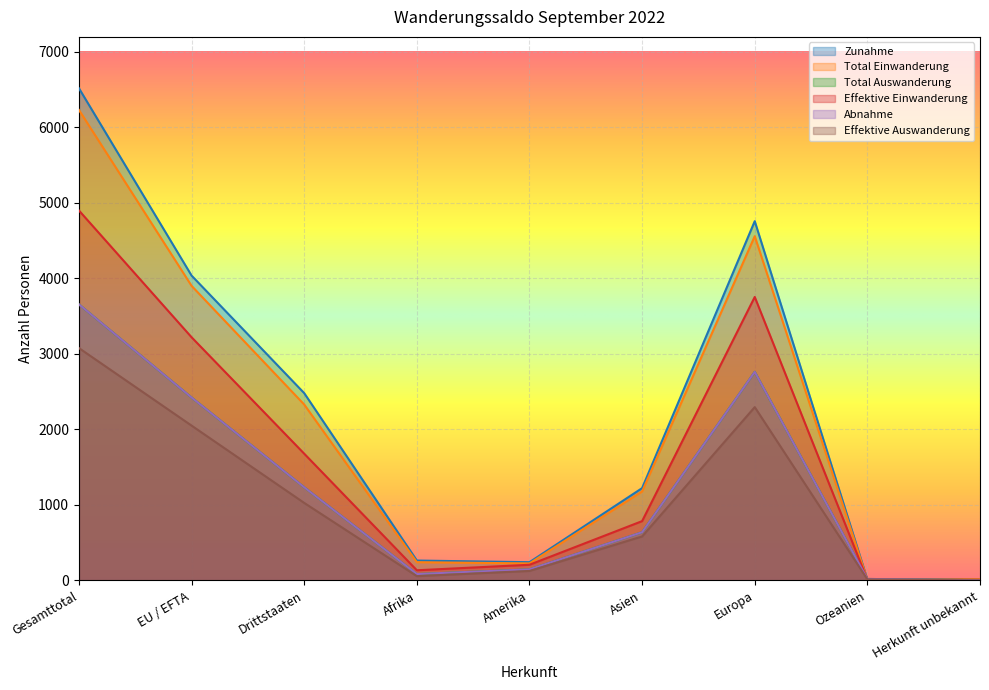

What is the sum of all Abnahme values?

10971